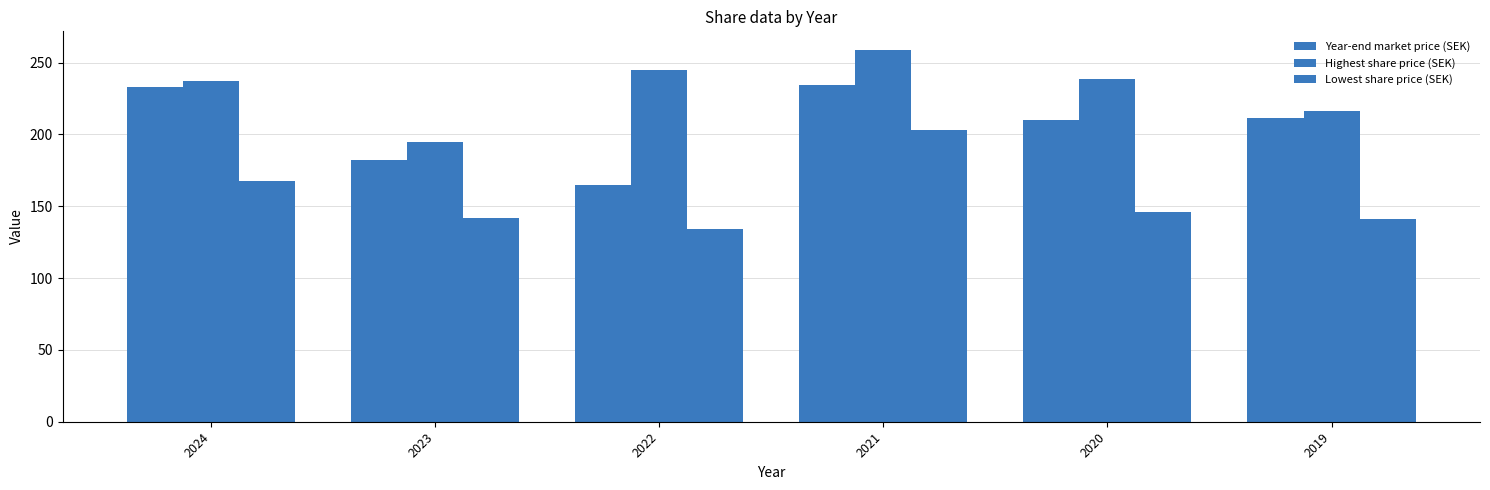

The value of Year-end market price (SEK) at 2019 is 144.3. True or false?

False